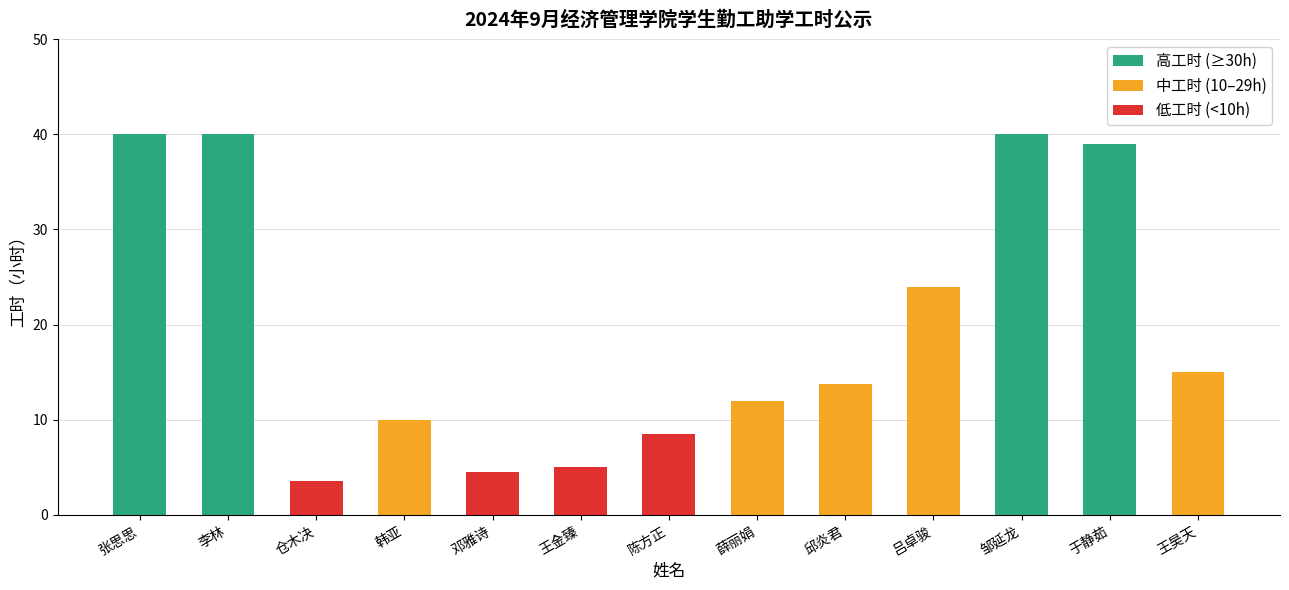

What is the value of the 12th bar from the left?

39.0